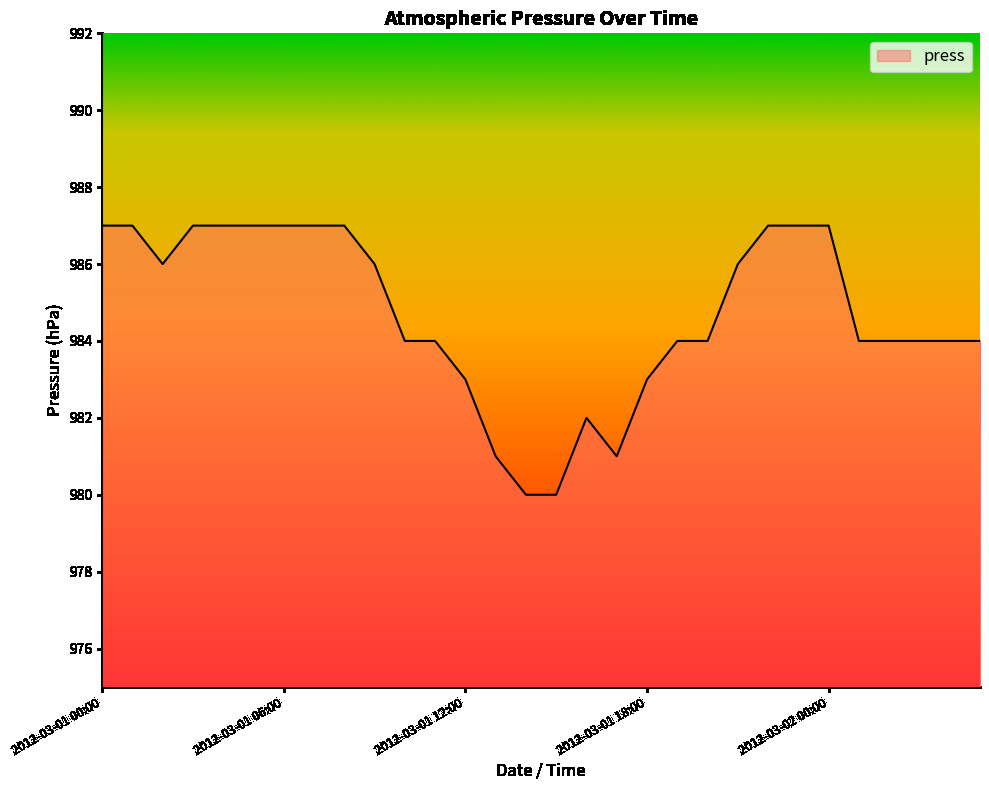

What is the minimum value shown in the chart?

980